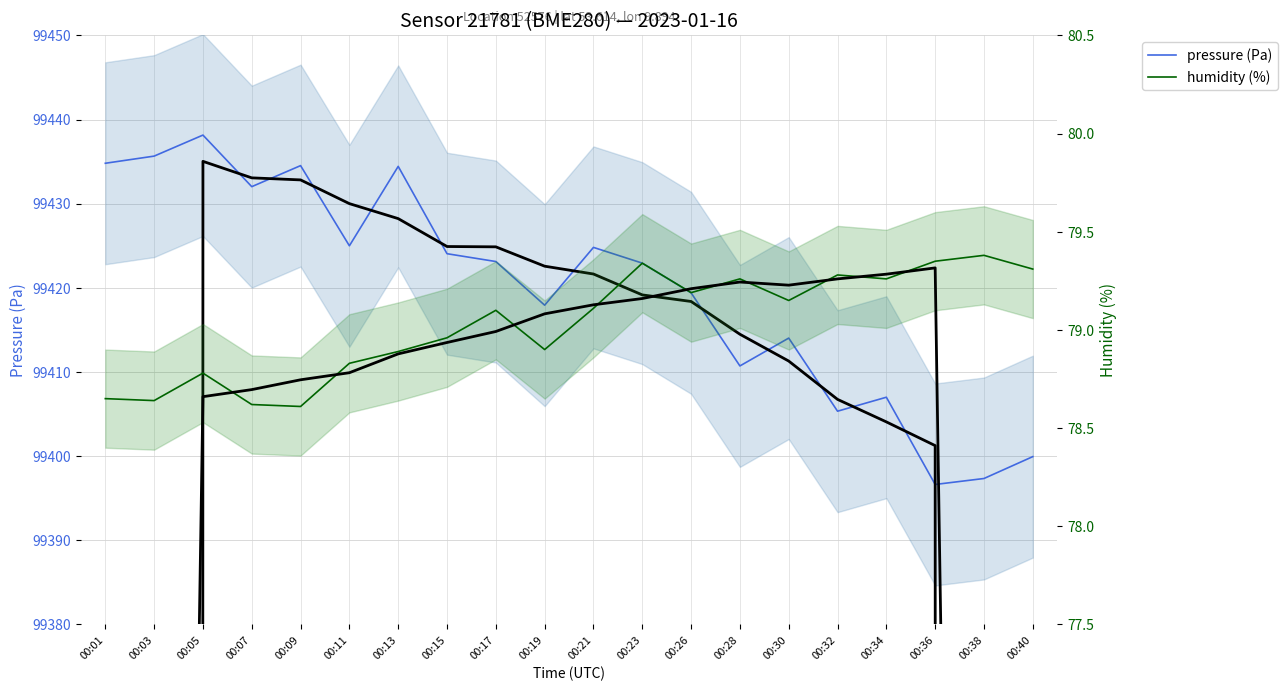

Reading left to right, extract all data points from this chart.

pressure (Pa): 00:01=99434.8	00:03=99435.7	00:05=99438.2	00:07=99432.0	00:09=99434.5	00:11=99425.0	00:13=99434.4	00:15=99424.1	00:17=99423.1	00:19=99417.9	00:21=99424.8	00:23=99422.9	00:26=99419.4	00:28=99410.7	00:30=99414.0	00:32=99405.3	00:34=99407.0	00:36=99396.6	00:38=99397.3	00:40=99399.9
humidity (%): 00:01=78.7	00:03=78.6	00:05=78.8	00:07=78.6	00:09=78.6	00:11=78.8	00:13=78.9	00:15=79.0	00:17=79.1	00:19=78.9	00:21=79.1	00:23=79.3	00:26=79.2	00:28=79.3	00:30=79.2	00:32=79.3	00:34=79.3	00:36=79.3	00:38=79.4	00:40=79.3